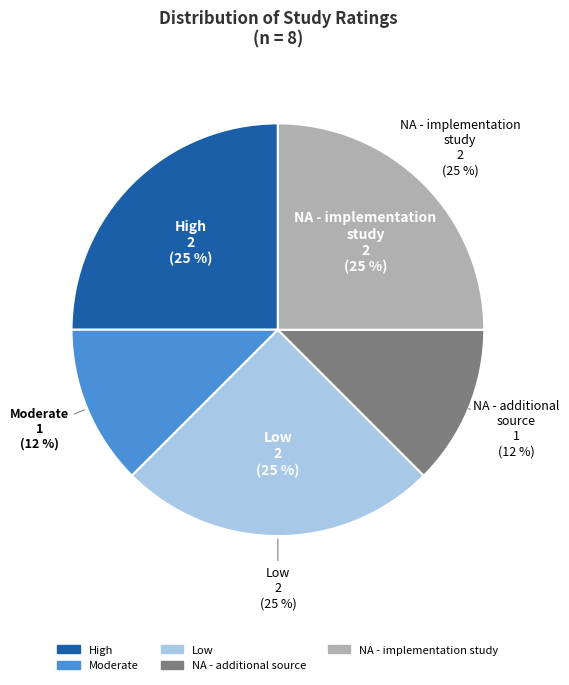

The Moderate slice represents 4% of the pie. True or false?

False